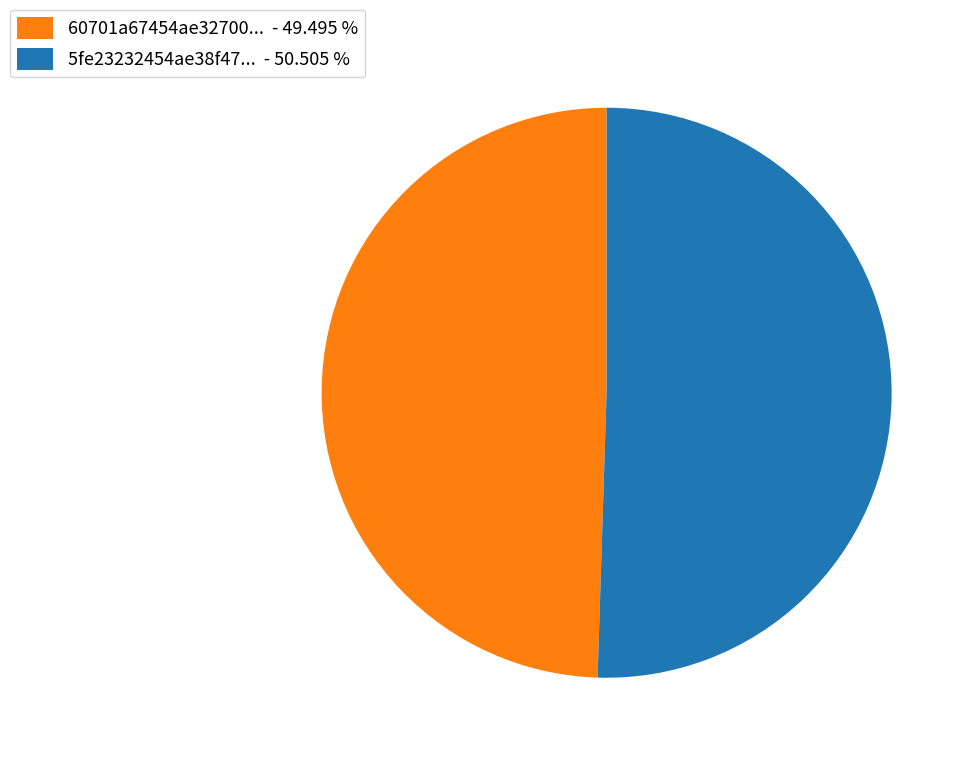

Is the sum of 60701a67454ae32700... - 49.495 % and 5fe23232454ae38f47... - 50.505 % greater than half?

Yes